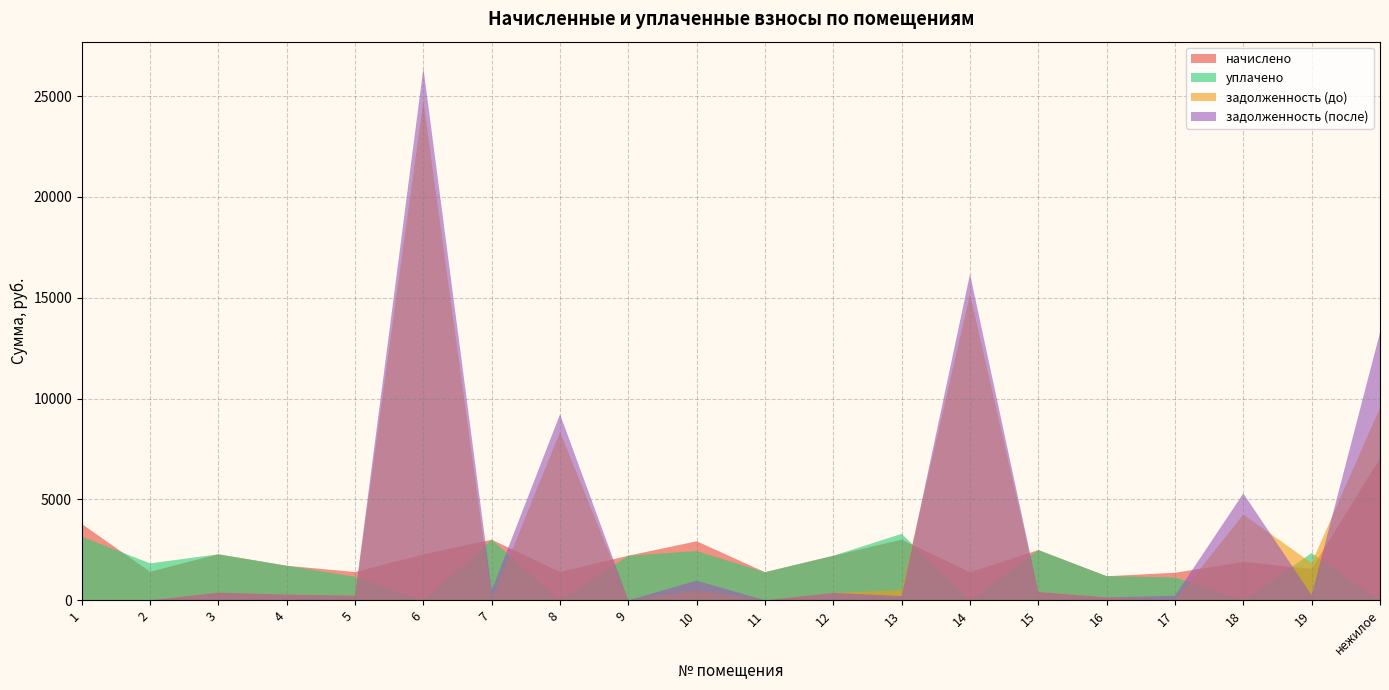

Reading right to left, transcribe all the data shown in this chart.

начислено: нежилое=7040.5	19=1564.6	18=1901.6	17=1367.4	16=1195.7	15=2493.1	14=1396.0	13=3008.3	12=2210.1	11=1396.0	10=2928.8	9=2213.3	8=1408.7	7=3005.1	6=2276.9	5=1405.6	4=1715.6	3=2283.2	2=1418.3	1=3787.4
уплачено: нежилое=0.0	19=2346.8	18=0.0	17=1139.5	16=1200.0	15=2493.1	14=0.0	13=3296.3	12=2210.1	11=1396.0	10=2440.7	9=2213.3	8=0.0	7=3005.1	6=0.0	5=1171.3	4=1715.6	3=2282.6	2=1833.4	1=3158.3
задолженность (до): нежилое=9542.9	19=1849.6	18=4257.5	17=0.0	16=149.3	15=415.5	14=15174.9	13=501.4	12=368.4	11=1.1	10=488.0	9=0.0	8=8345.5	7=0.0	6=24750.0	5=234.3	4=285.9	3=380.5	2=0.0	1=0.0
задолженность (после): нежилое=13269.2	19=260.8	18=5301.5	17=227.9	16=147.2	15=415.5	14=16173.7	13=212.8	12=368.4	11=1.1	10=976.3	9=0.0	8=9225.0	7=500.9	6=26378.9	5=234.3	4=285.9	3=380.5	2=0.0	1=0.0